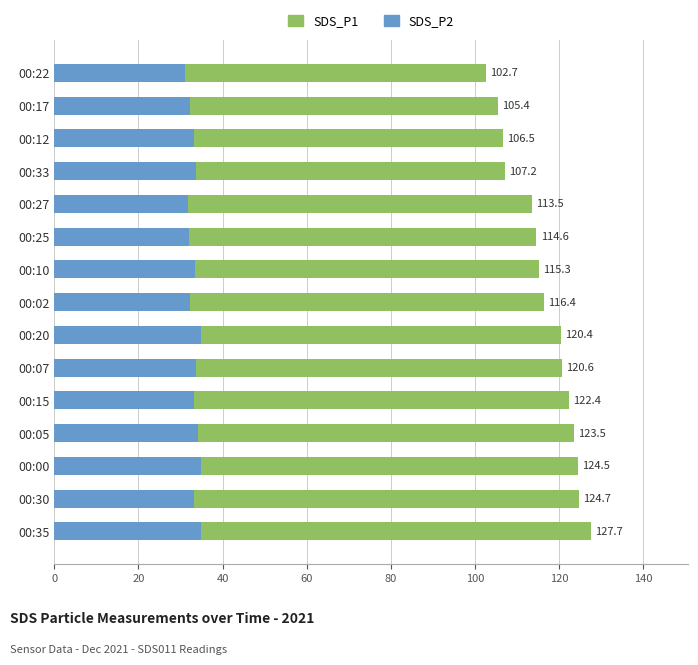

Rank the series by their average value, from highest to lowest.

SDS_P1, SDS_P2